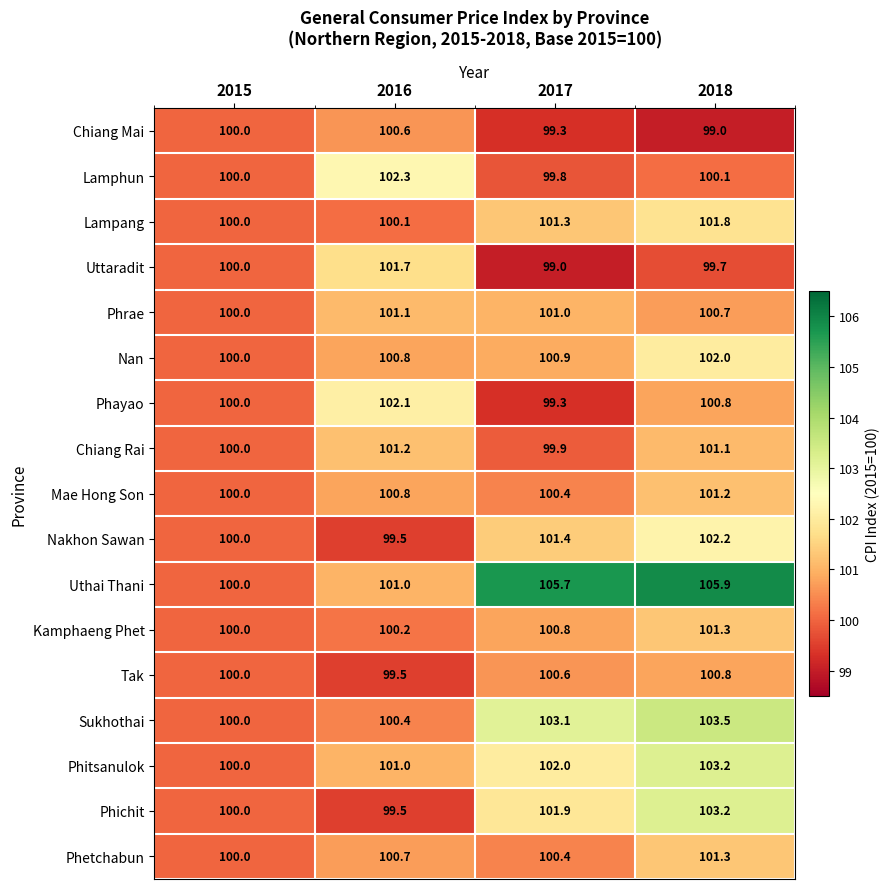

True or false: Sukhothai has a value of 100.4 at 2016.

True